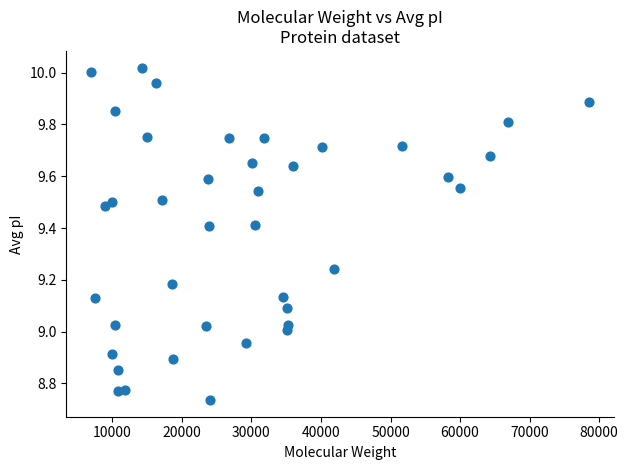

What is the range of X values (max minus min)?

71555.6